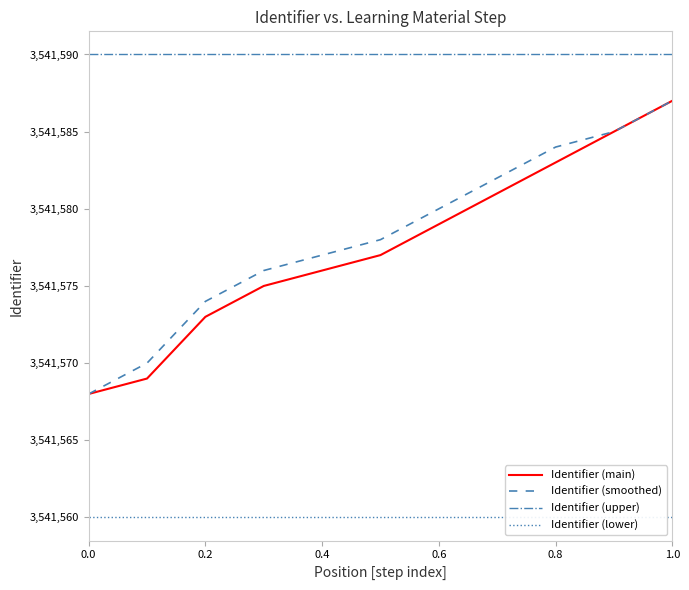

What is the average value of the Identifier (main) series?

3541578